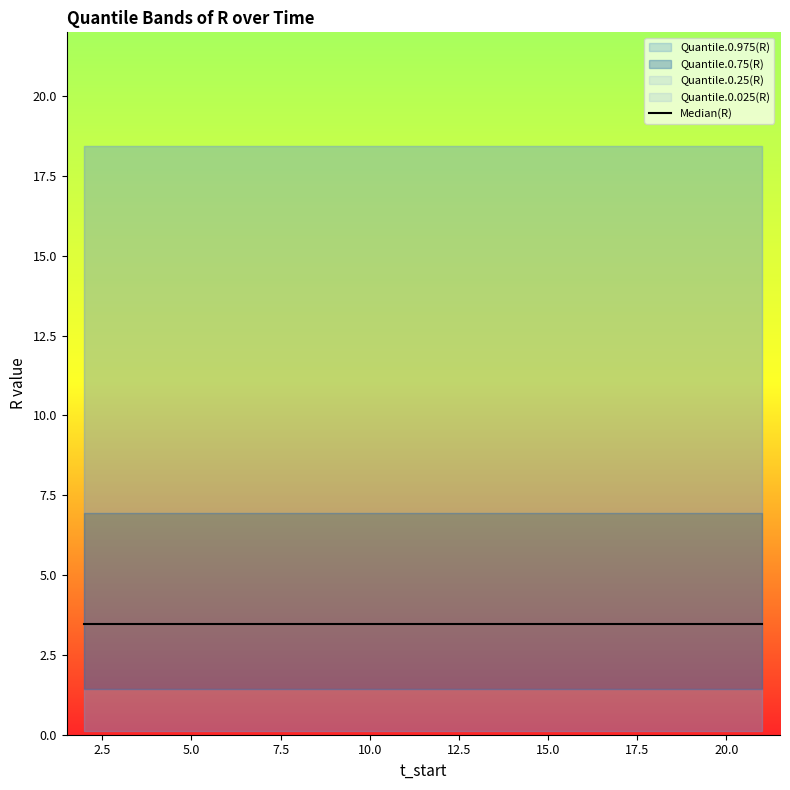

What is the total value across all series at 18?

30.4